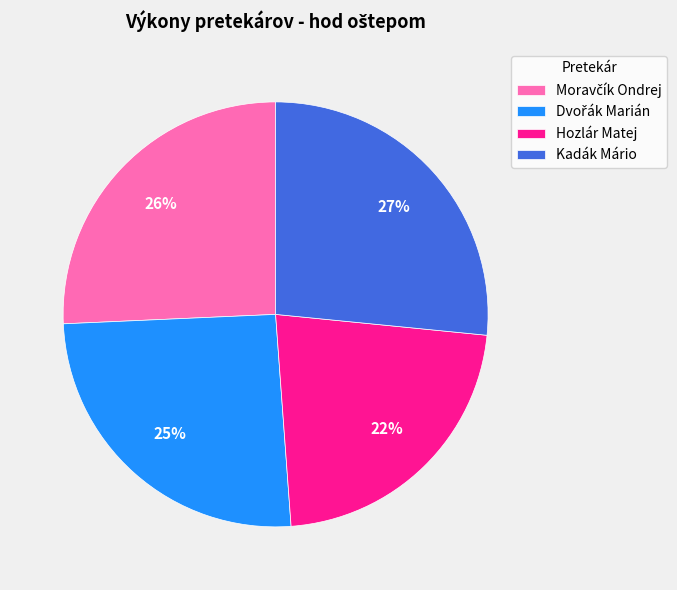

Does Hozlár Matej account for over 50% of the chart?

No